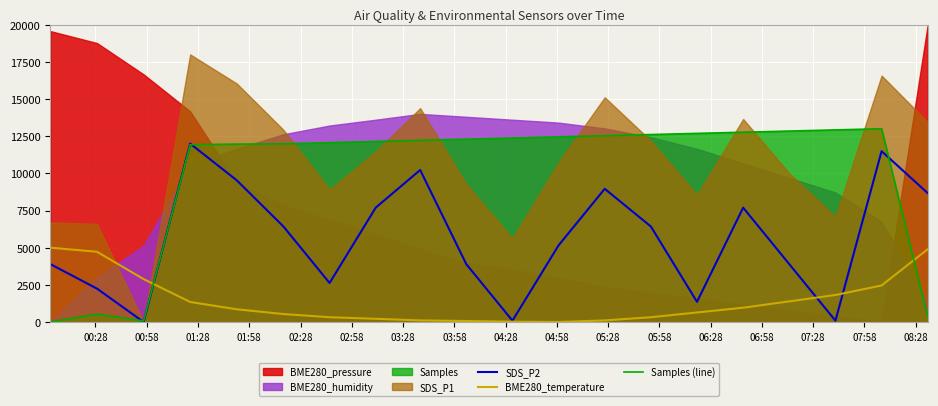

What is the average value of the SDS_P2 series?

5616.7